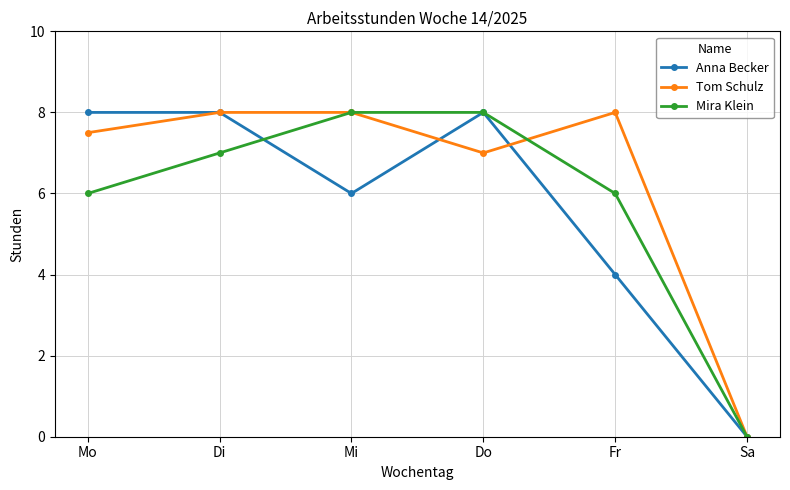

Rank the series at Fr from highest to lowest value.

Tom Schulz, Mira Klein, Anna Becker